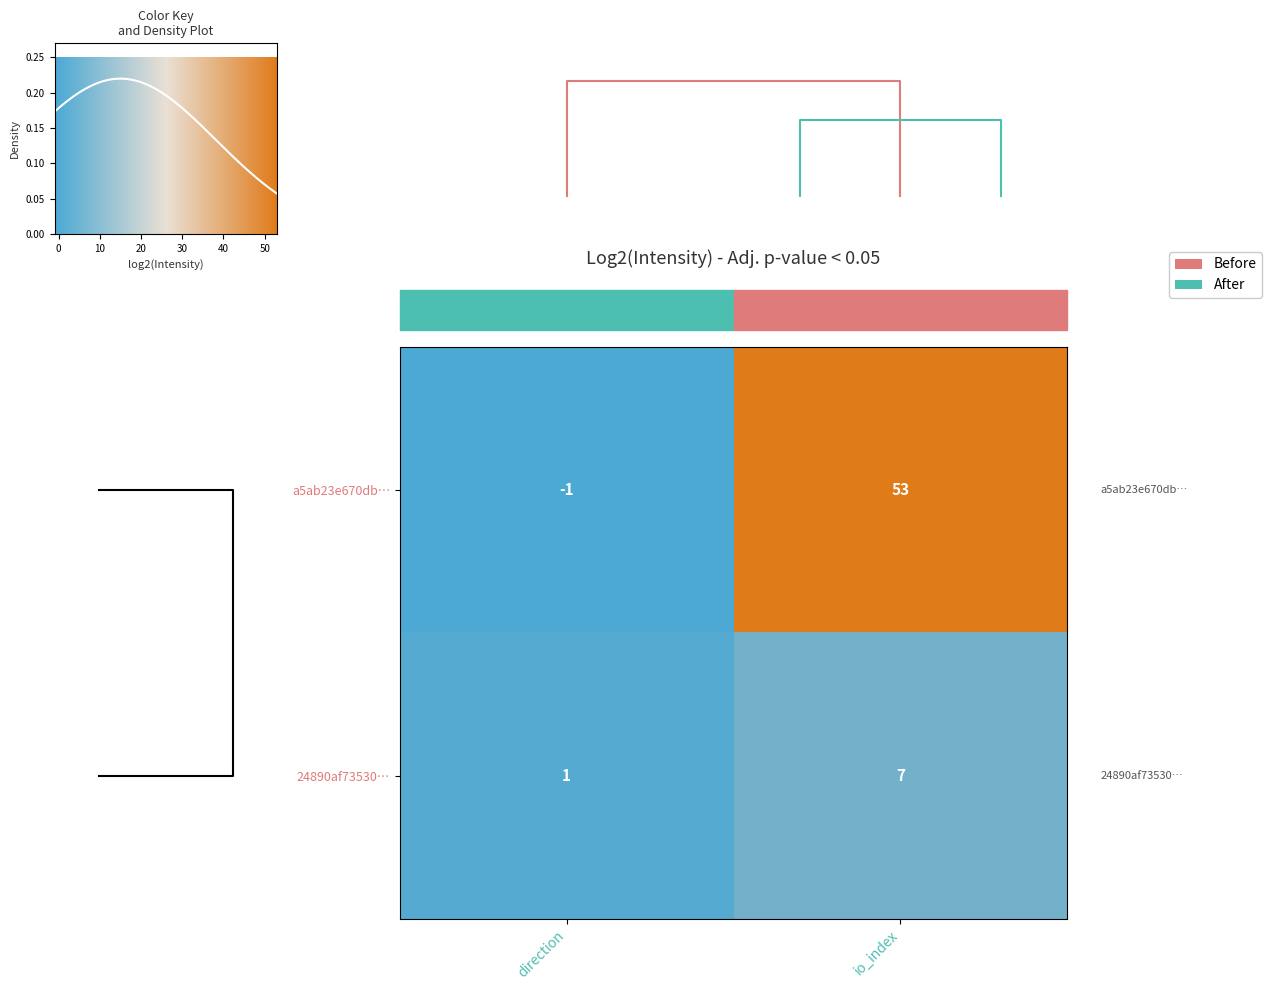

How many data points does each series have?

2